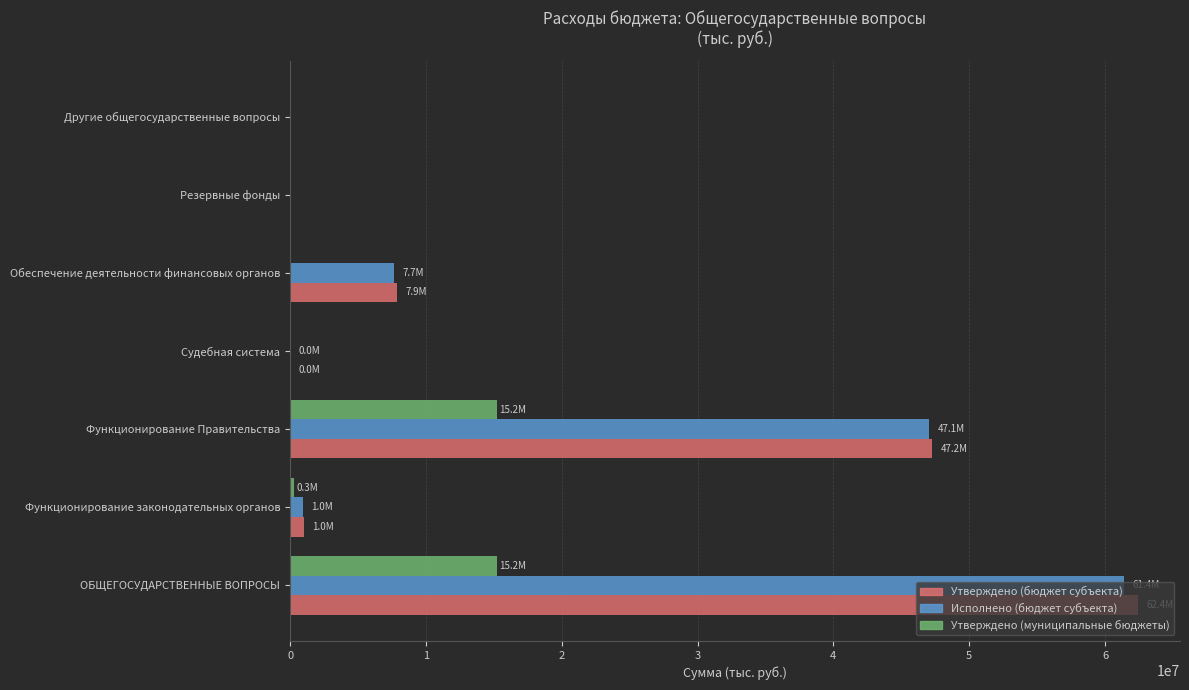

What are all the series names shown in the legend?

Утверждено (бюджет субъекта), Исполнено (бюджет субъекта), Утверждено (муниципальные бюджеты)